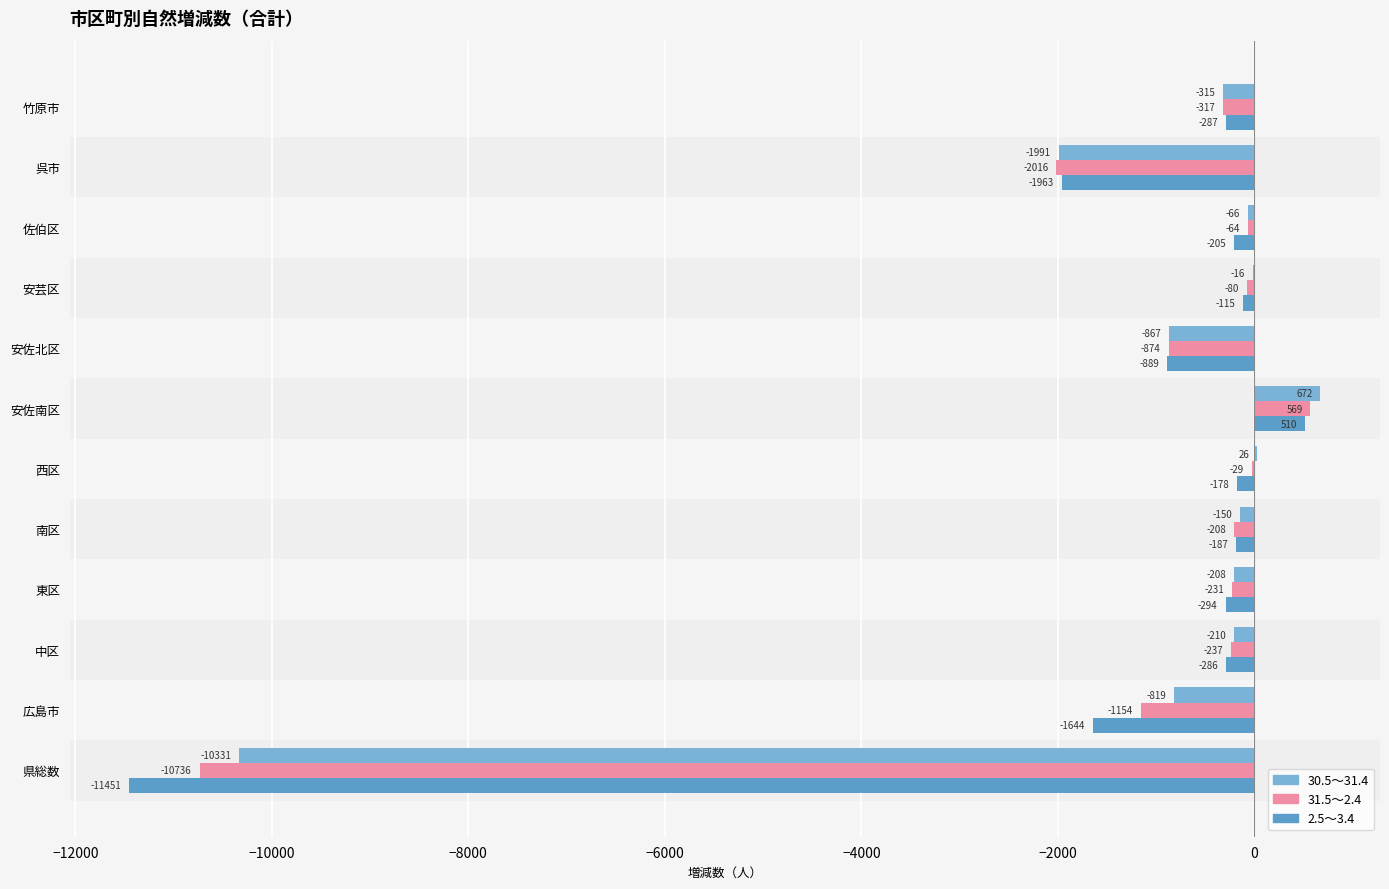

Is the value of 2.5～3.4 at 安芸区 greater than the value of 31.5～2.4 at 西区?

No